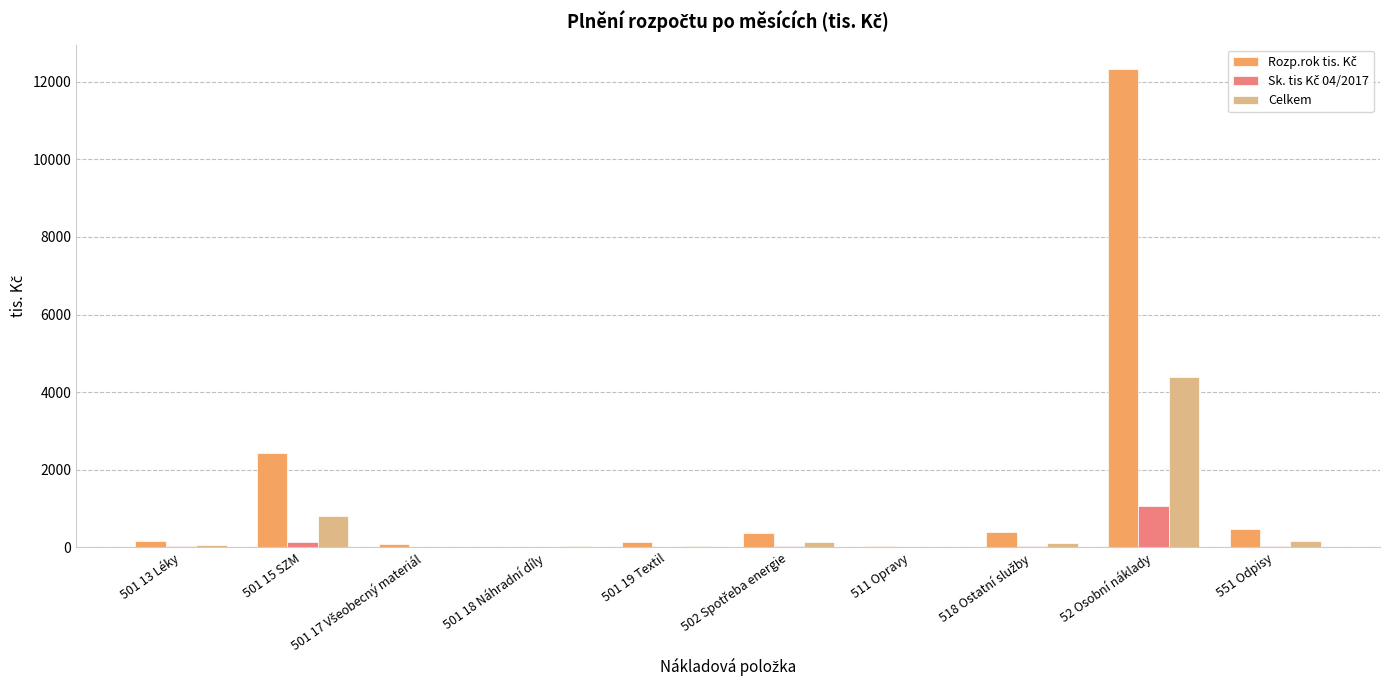

What is the greatest value displayed?

12338.0